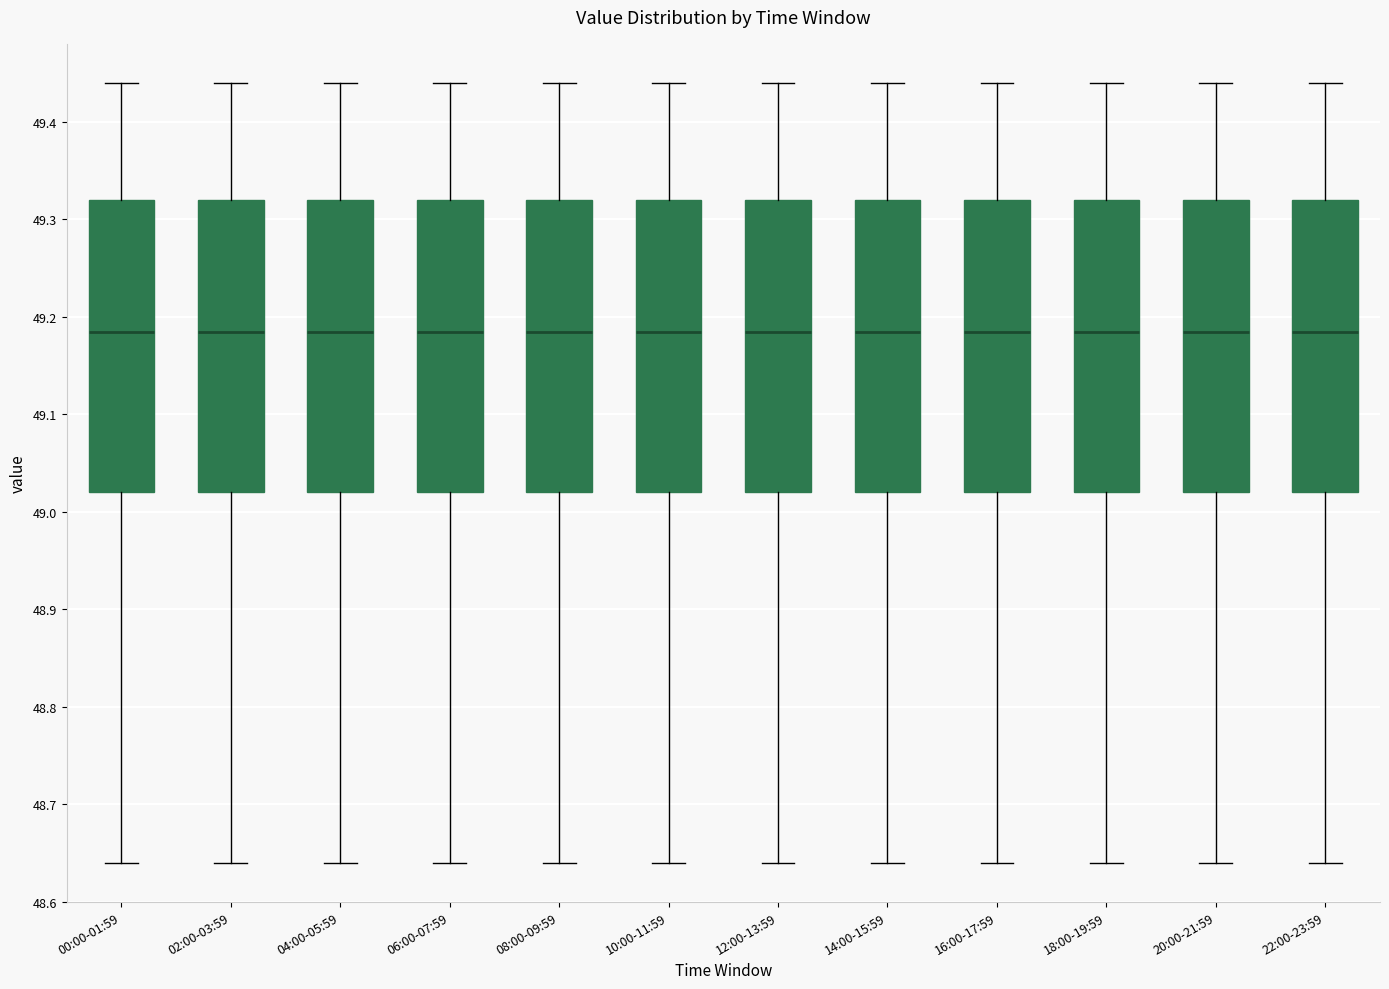

Where does the median line of the box for 02:00-03:59 sit on the y-axis? The values are not printed on the chart, so give them approximately, as read against the axis.

49.19